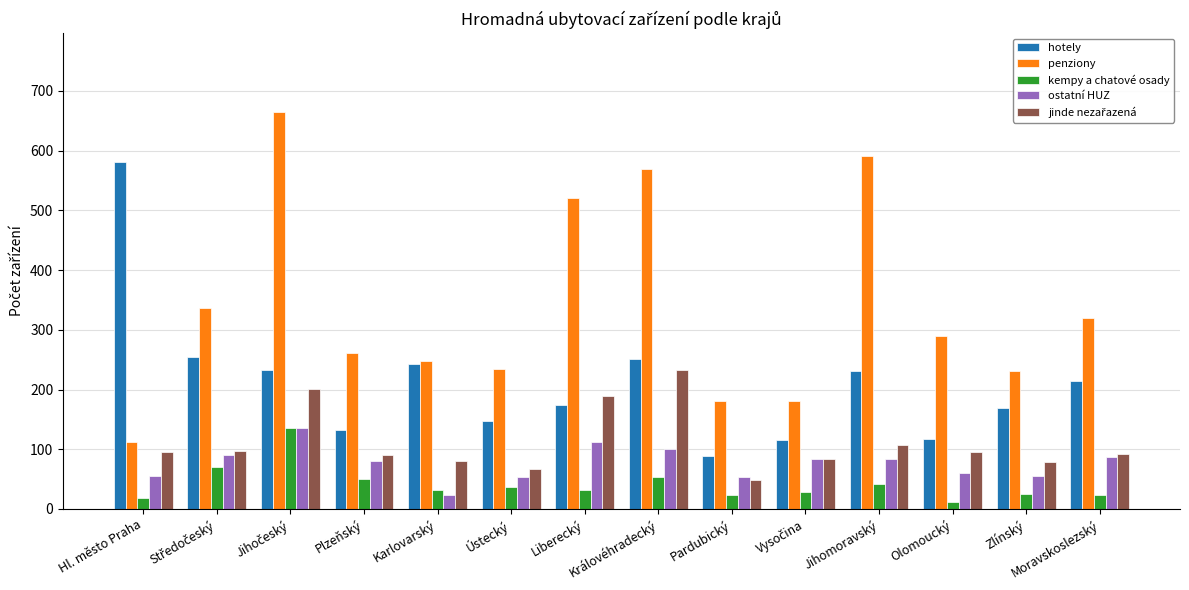

What is the minimum value for kempy a chatové osady?

12